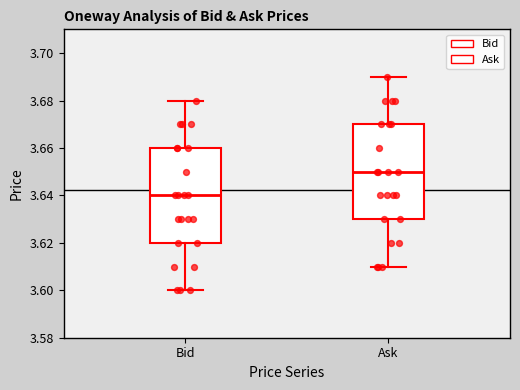

Reading left to right, read every box against the y-axis: the position of its median line, the range the box covers, and the ends of its whiskers. The values are not printed on the chart, so give them approximately, as read against the axis.

Bid: median 3.64, box 3.62 to 3.66, whiskers 3.60 to 3.68
Ask: median 3.65, box 3.63 to 3.67, whiskers 3.61 to 3.69